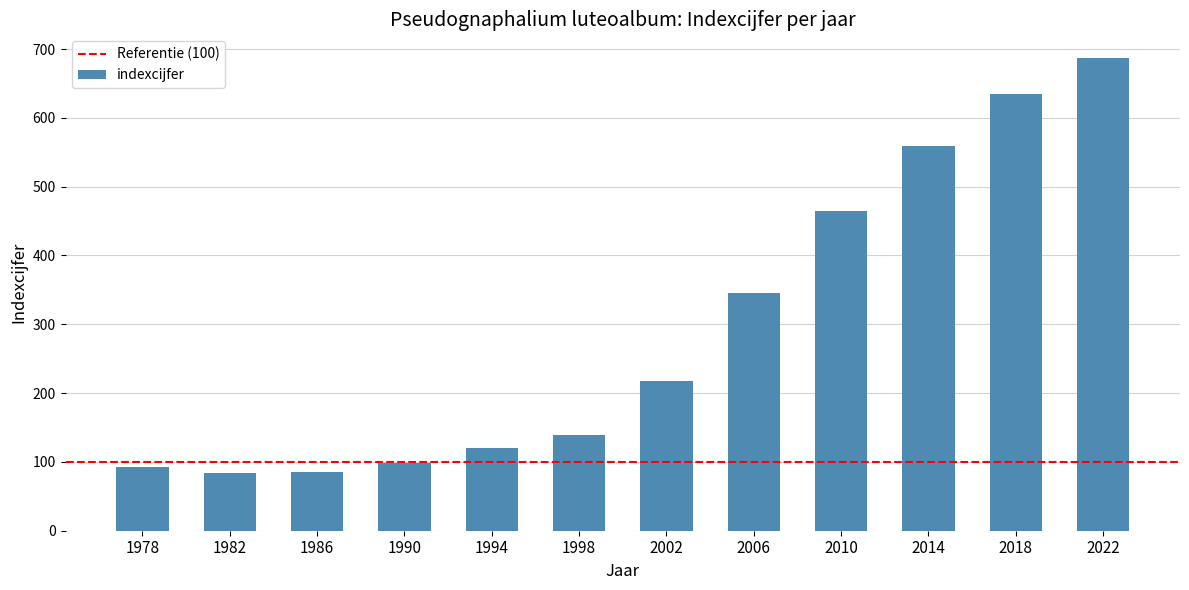

Which has a higher value, 1990 or 1998?

1998